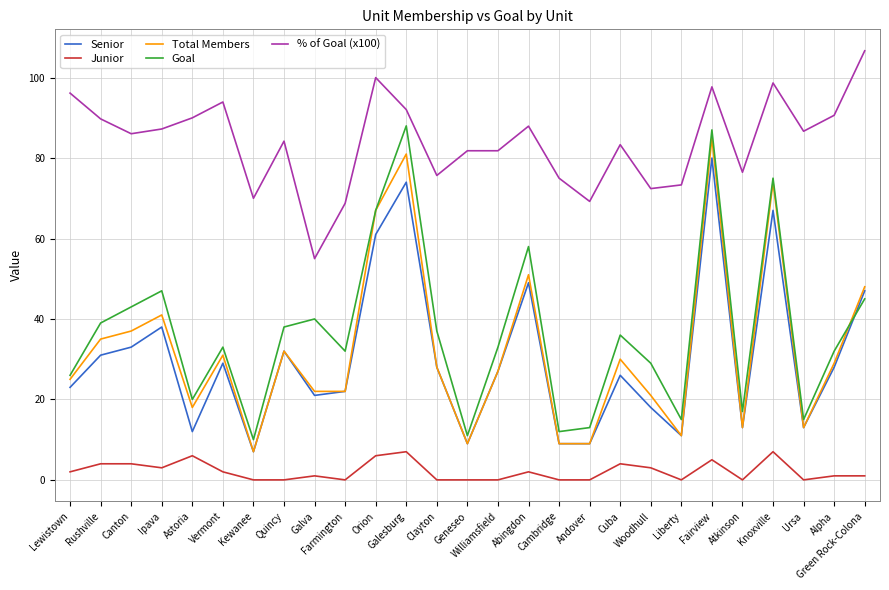

True or false: % of Goal (x100) and Goal intersect in this chart.

False